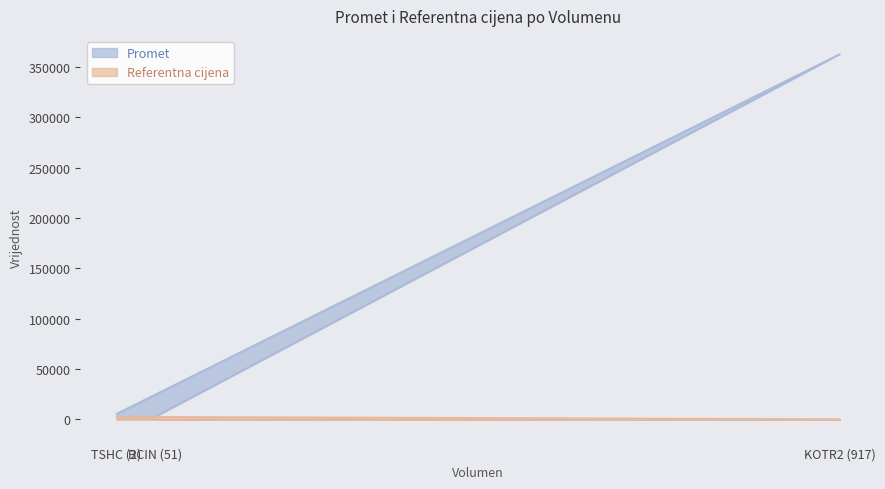

What is the average value of the Promet series?

123690.7